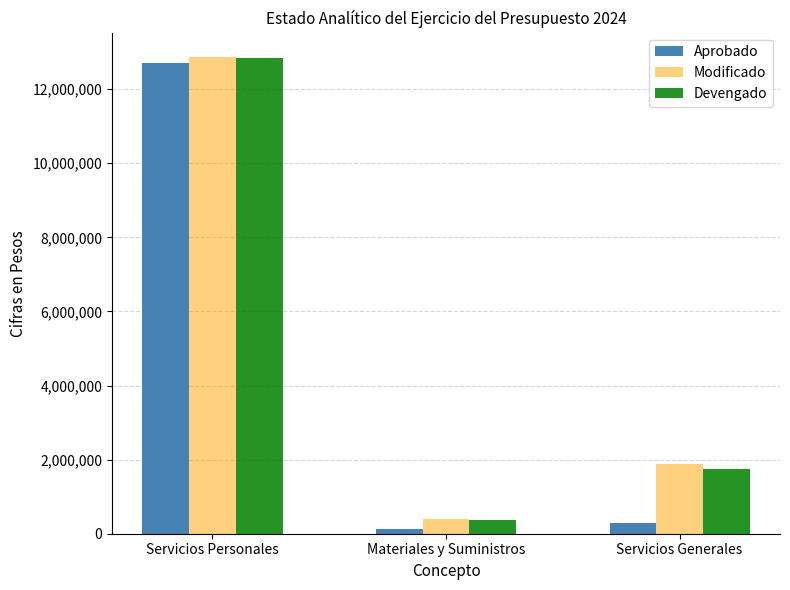

What is the highest value of the Modificado series?

12879696